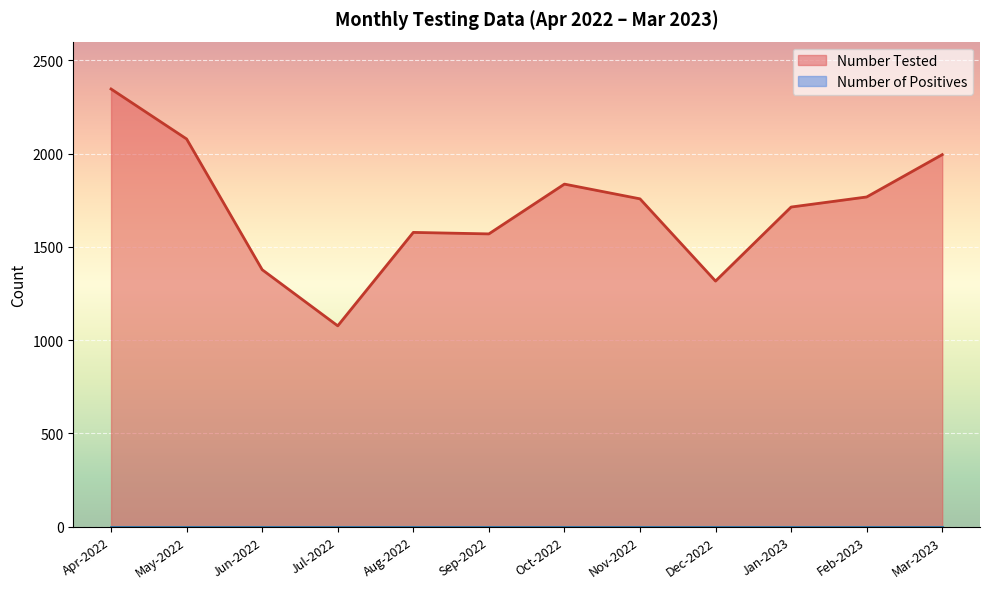

Rank the categories by value from lowest to highest.

Jul-2022, Dec-2022, Jun-2022, Sep-2022, Aug-2022, Jan-2023, Nov-2022, Feb-2023, Oct-2022, Mar-2023, May-2022, Apr-2022